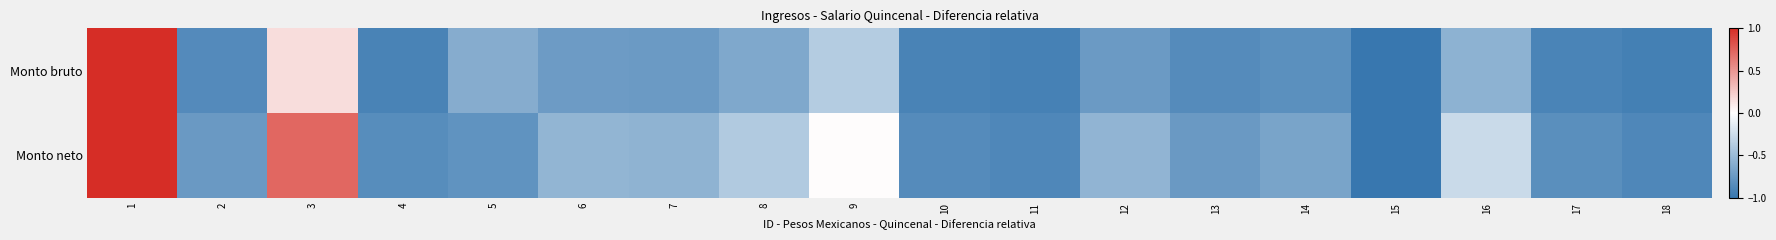

At which category does the chart reach its minimum across all series?

15